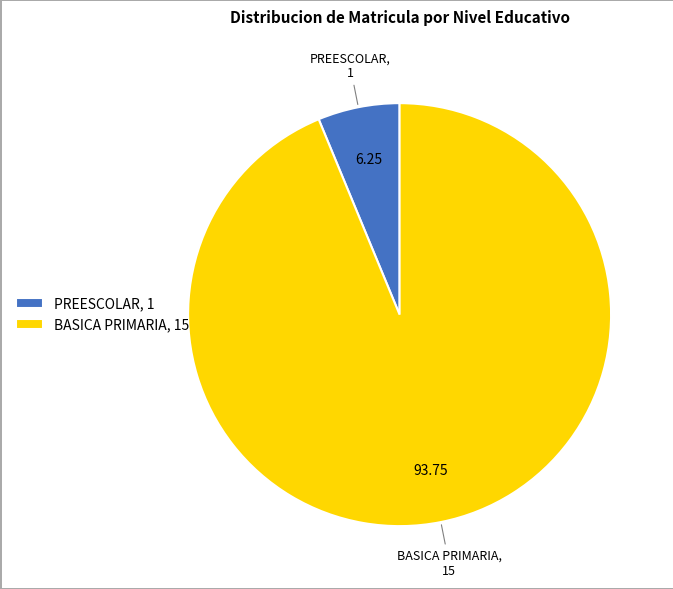

Count the number of slices in the pie.

2